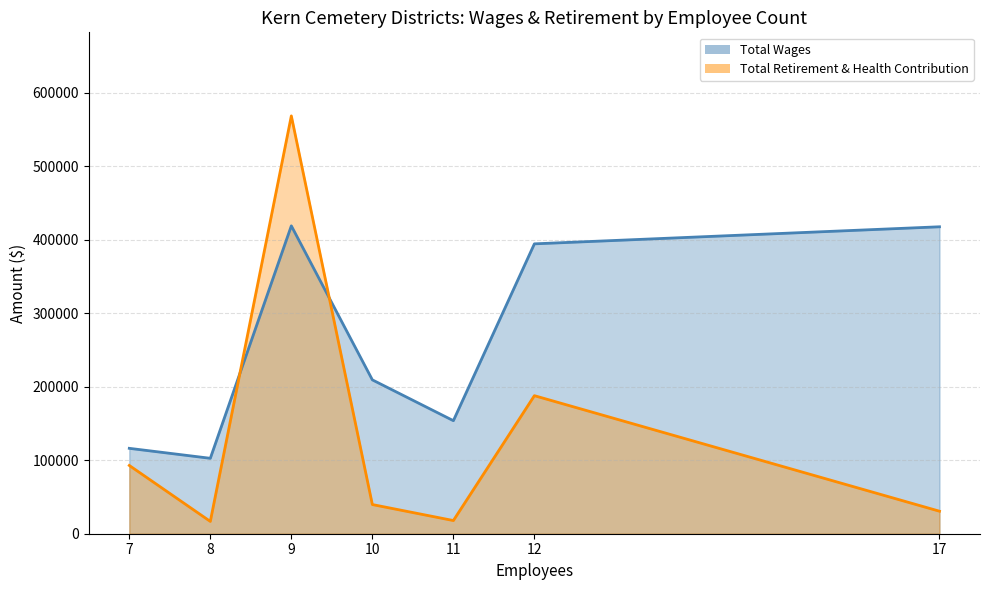

Where does the Total Retirement & Health Contribution series first go above 39708?

7